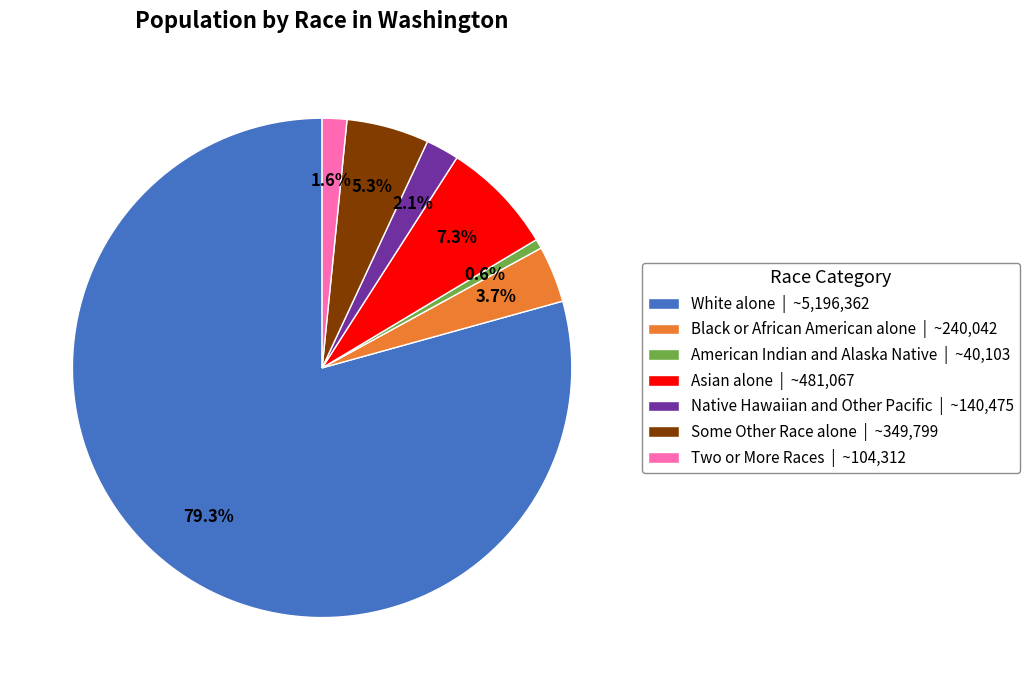

Count the number of slices in the pie.

7